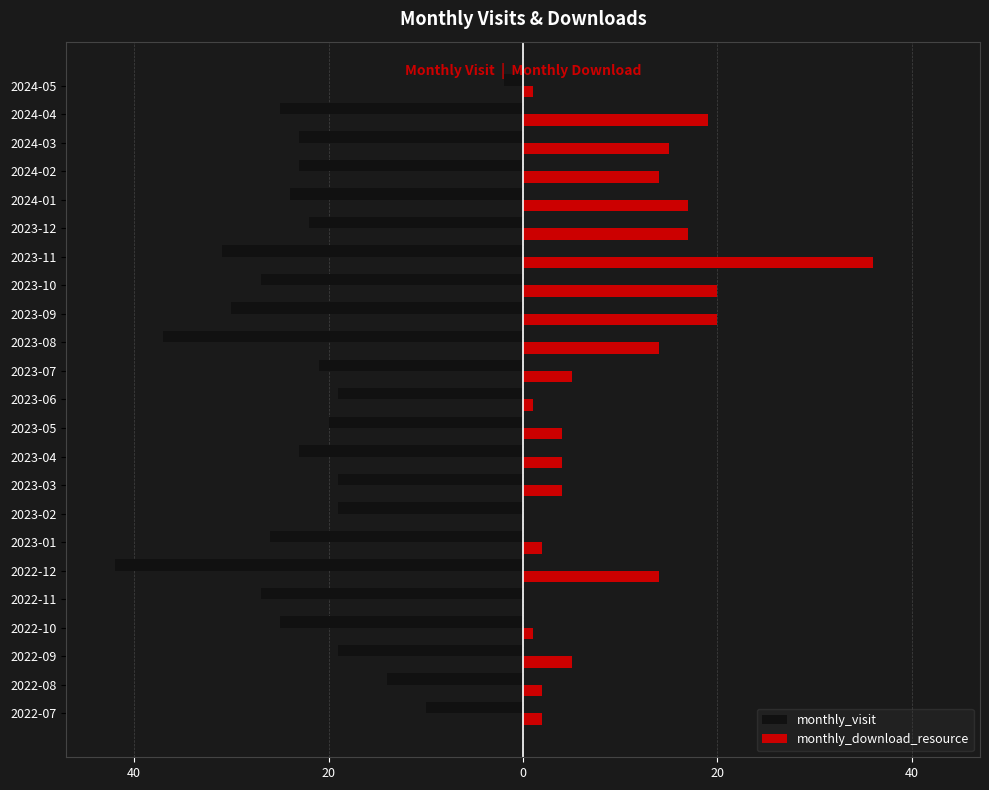

What are all the series names shown in the legend?

monthly_visit, monthly_download_resource